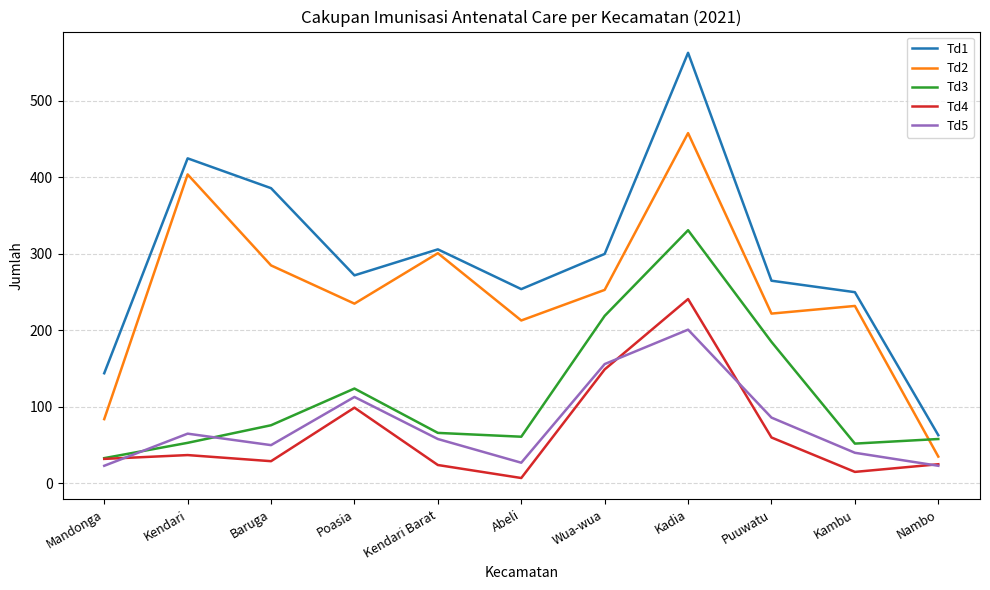

What is the total value across all series at Puuwatu?

818